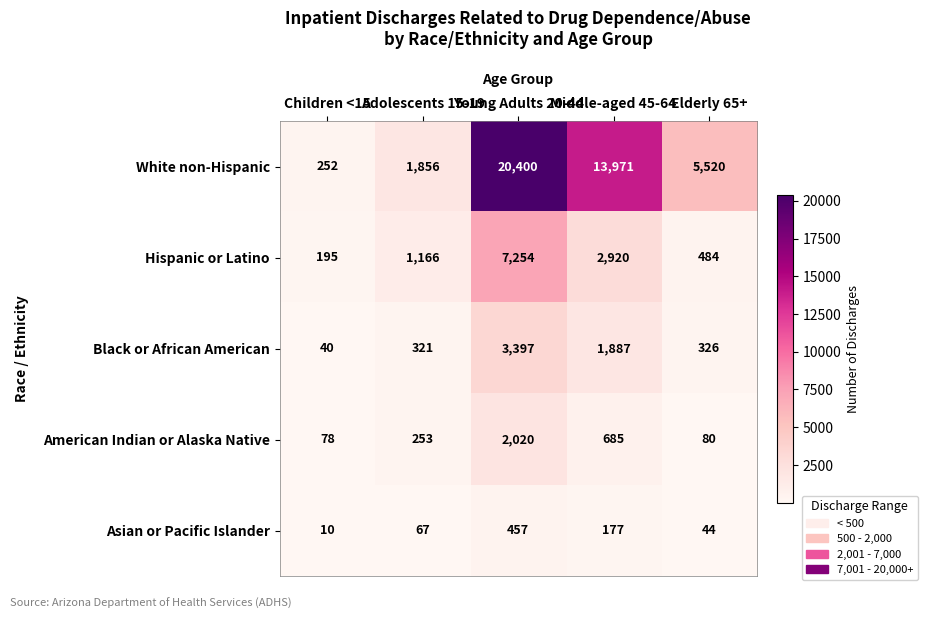

Which series has the largest total across all categories?

White non-Hispanic